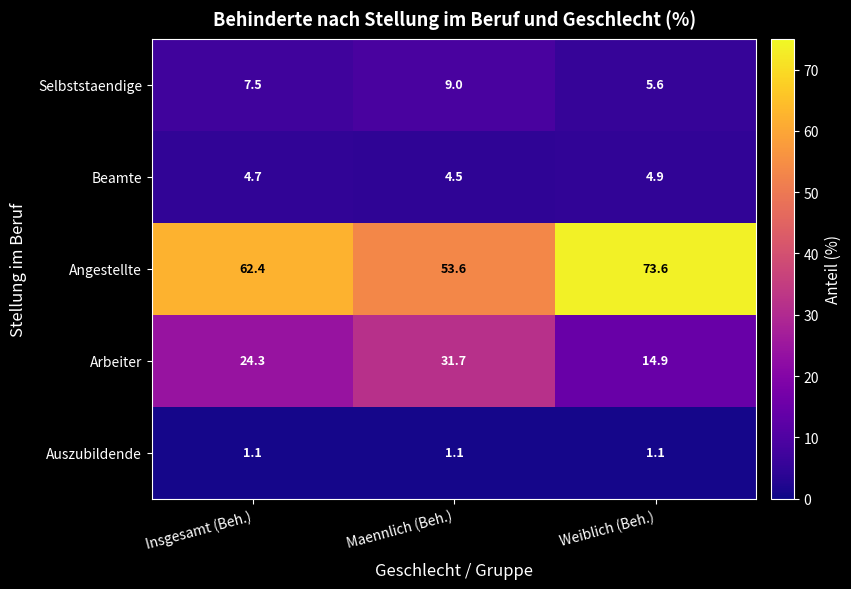

Which category has the highest value across all series?

Weiblich (Beh.)